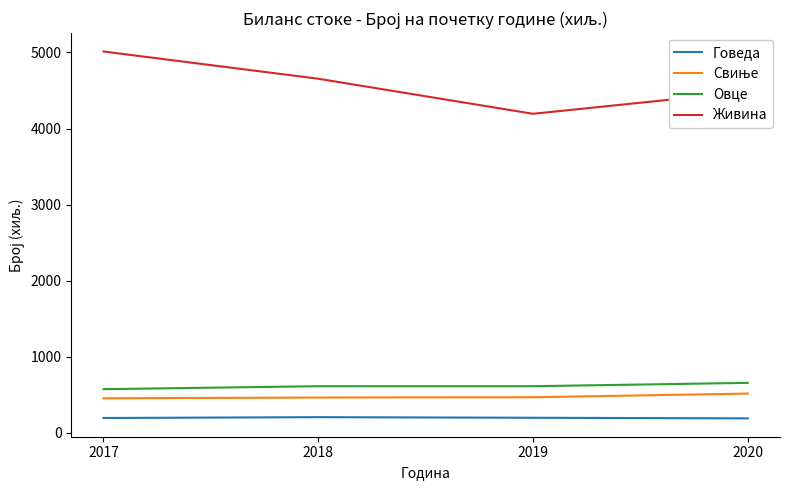

Which series changed the most between 2018 and 2019?

Живина